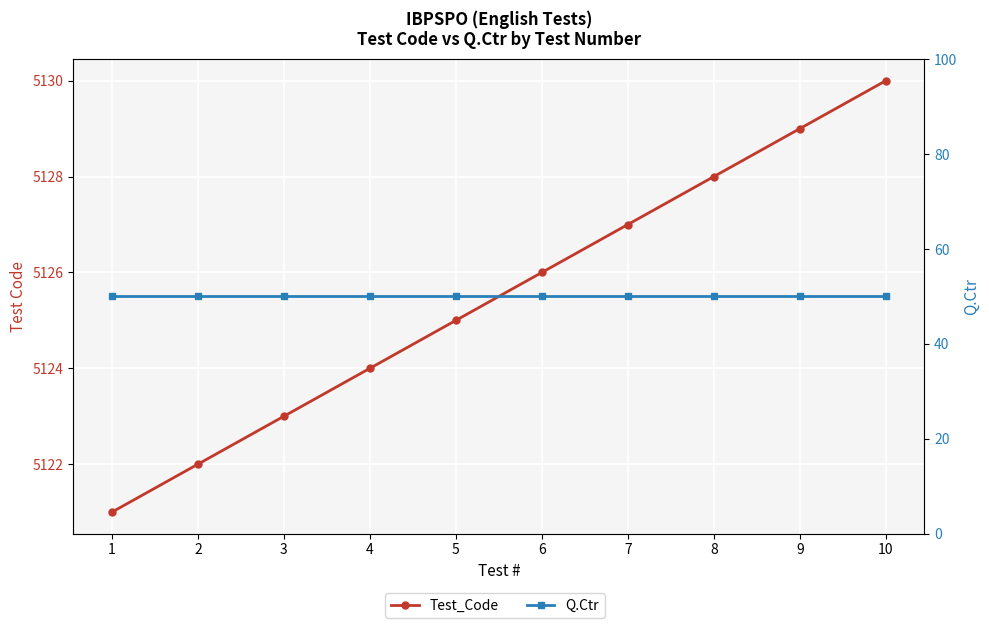

What is the value of the Q.Ctr point at the 5th from the left?

50